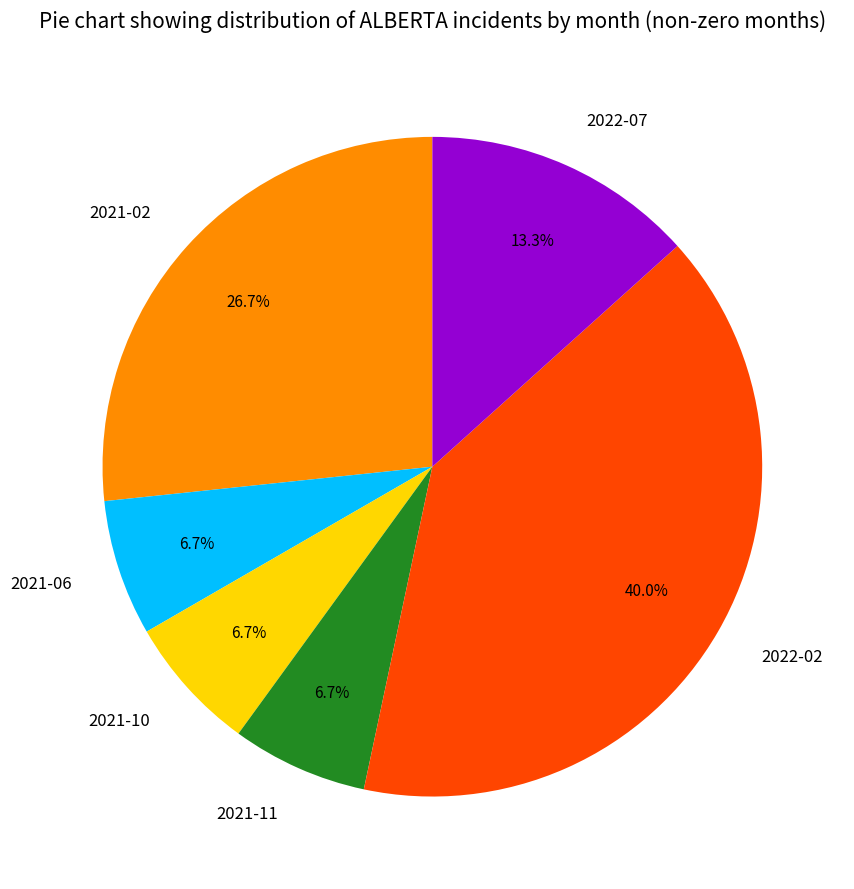

Which slice is the largest?

2022-02